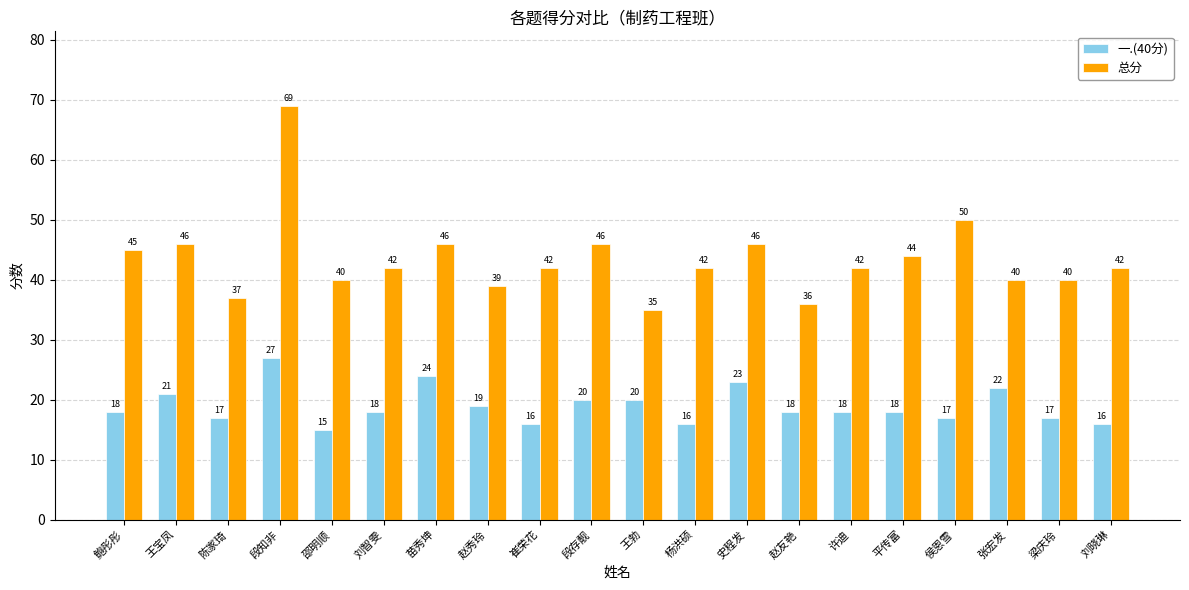

The 一.(40分) series shows 23 at 史程发. True or false?

True